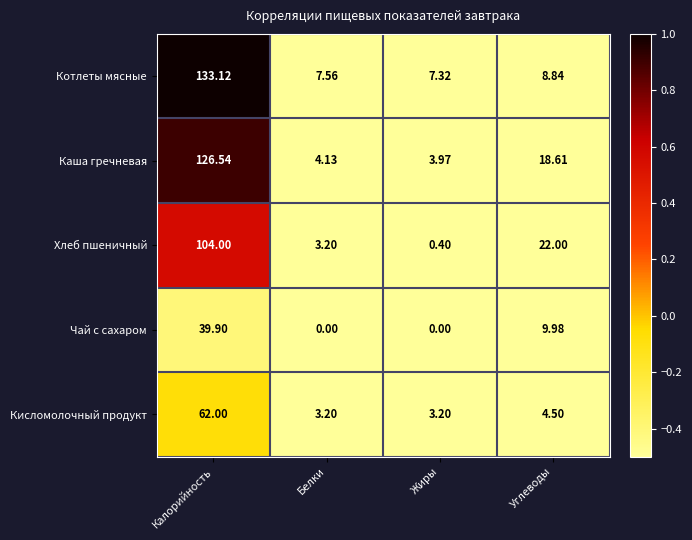

How many data points does each series have?

4